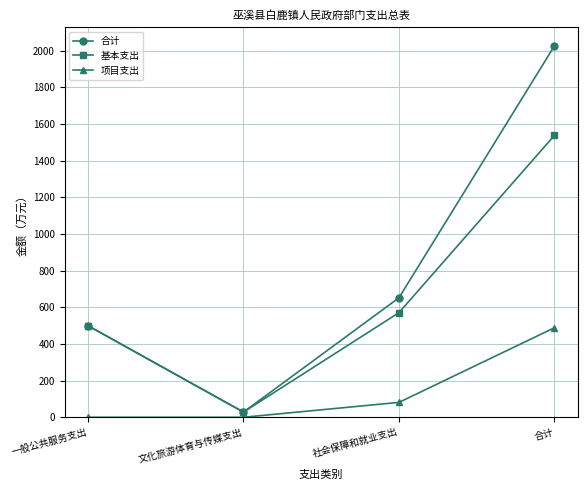

True or false: 基本支出 has more than 1 interior local peaks.

False